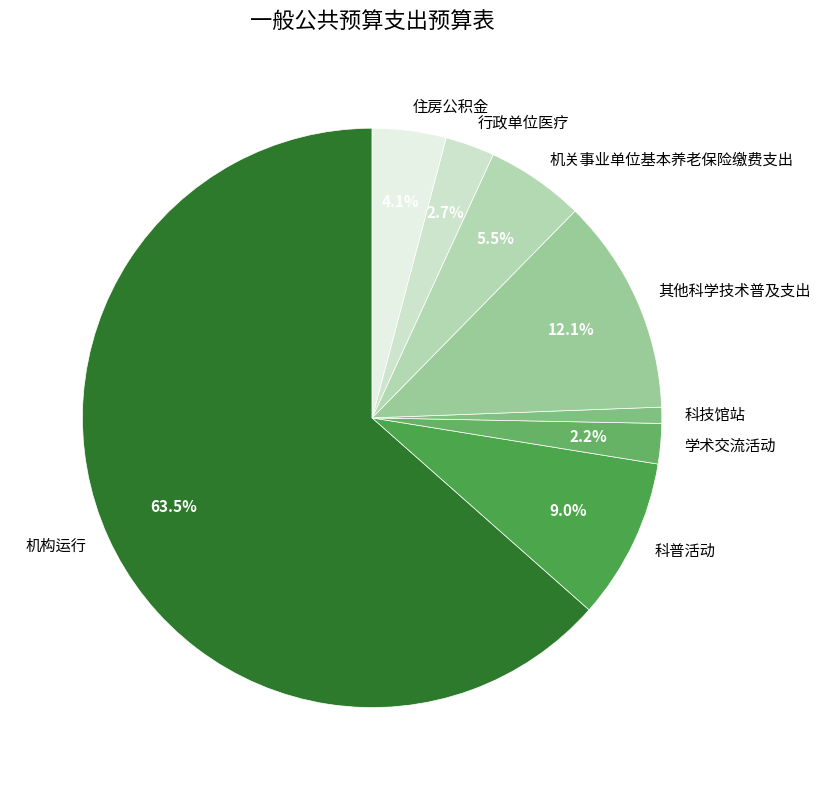

How many slices are in this pie chart?

8